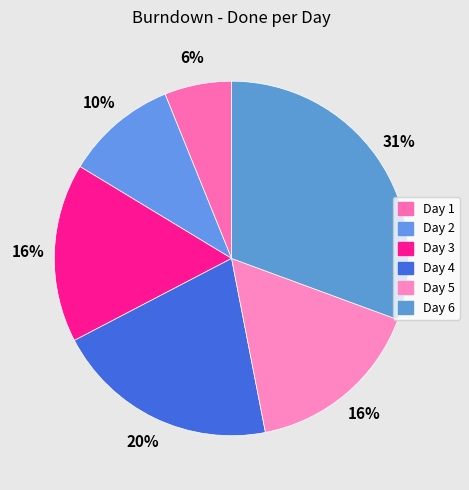

What percentage is the Day 3 slice, to the nearest percent?

16%